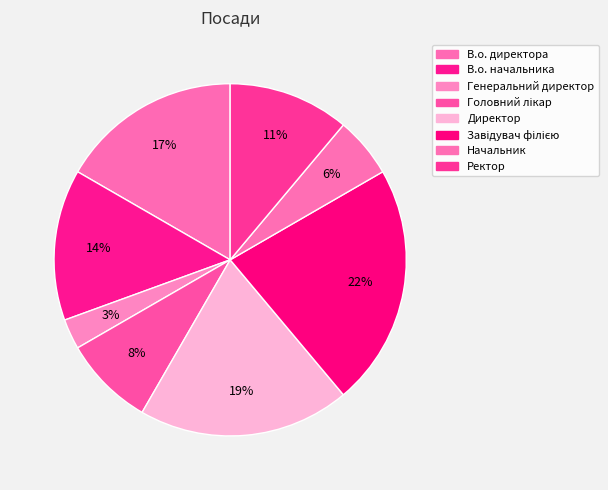

To the nearest percent, what percentage of the pie is Генеральний директор?

3%